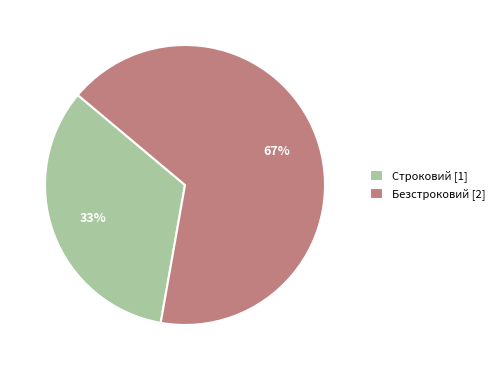

To the nearest percent, what is the average slice percentage?

50%